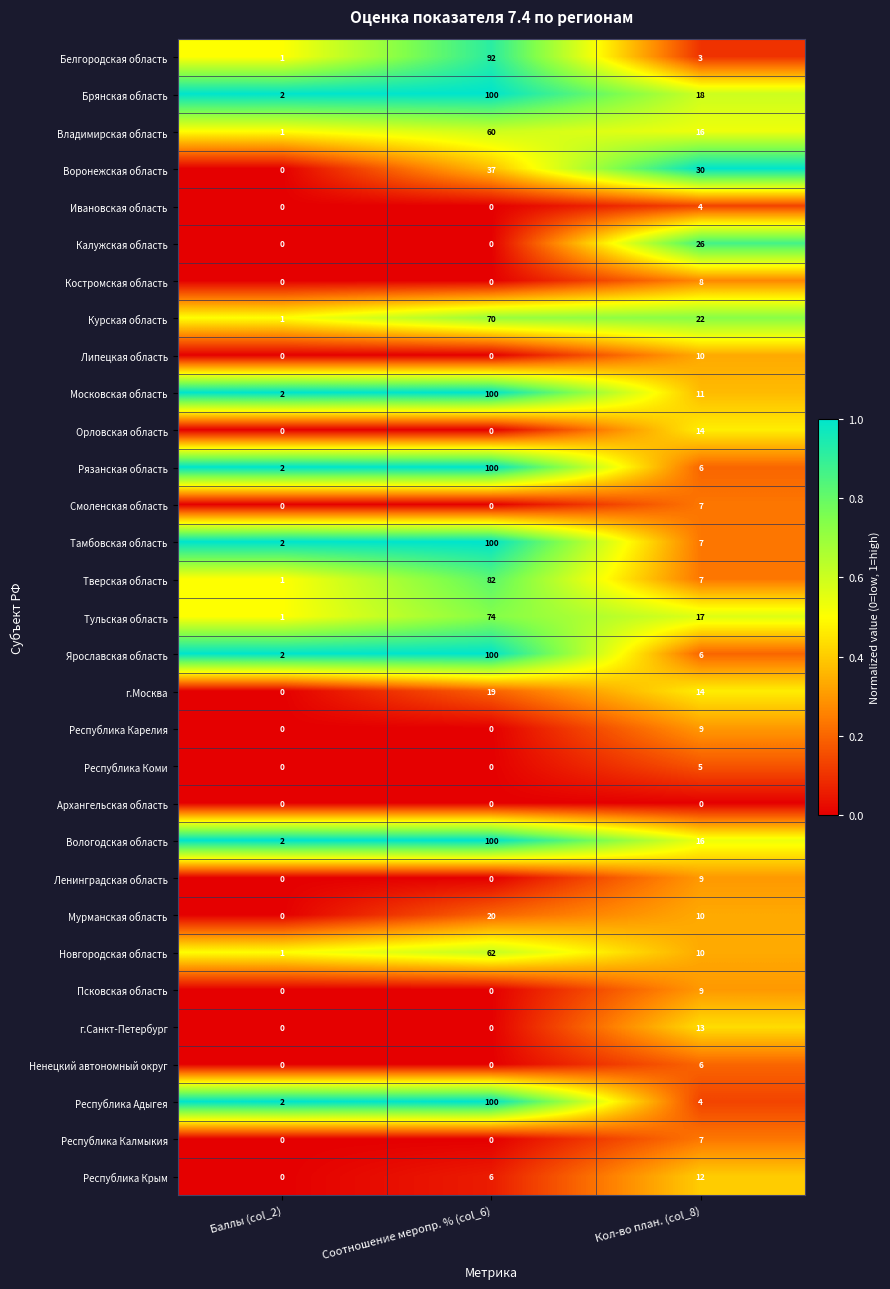

What is the difference between the highest and lowest values at Кол-во план. (col_8)?

30